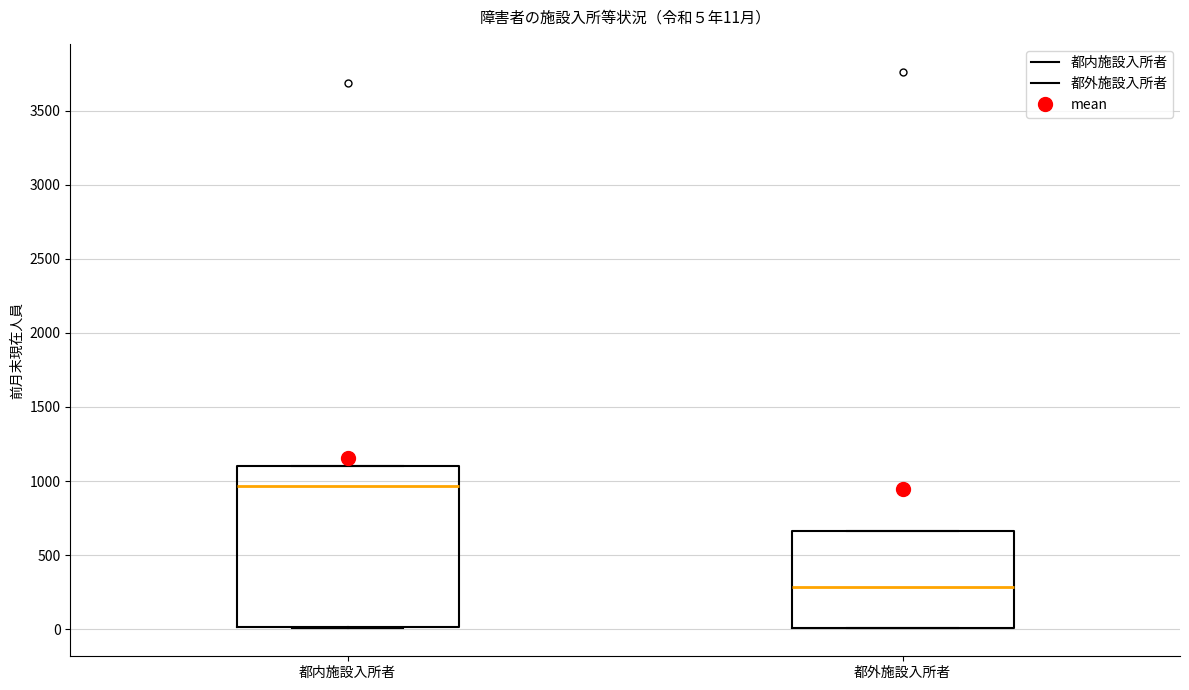

Which box's median line is the lowest?

都外施設入所者